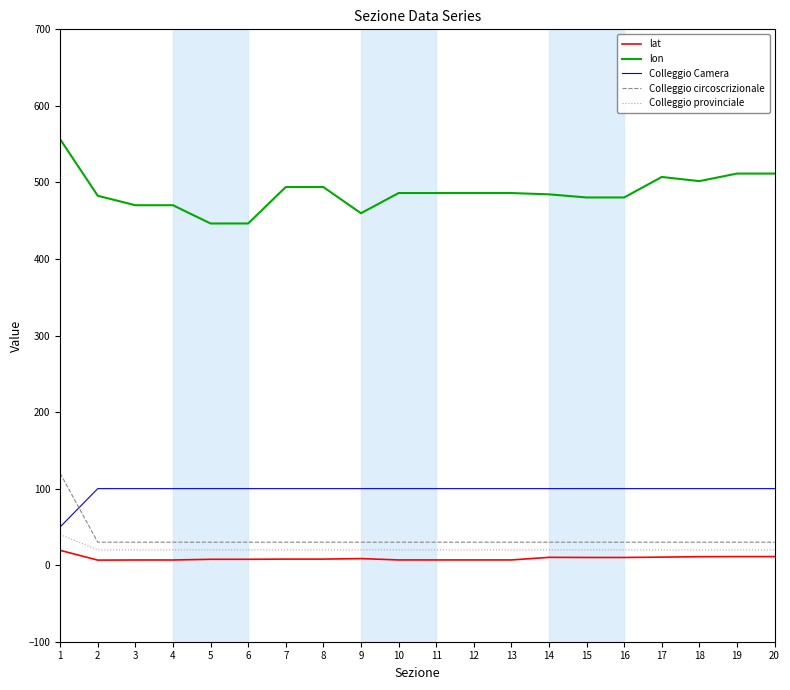

The value of lon at 20 is 511.6. True or false?

True